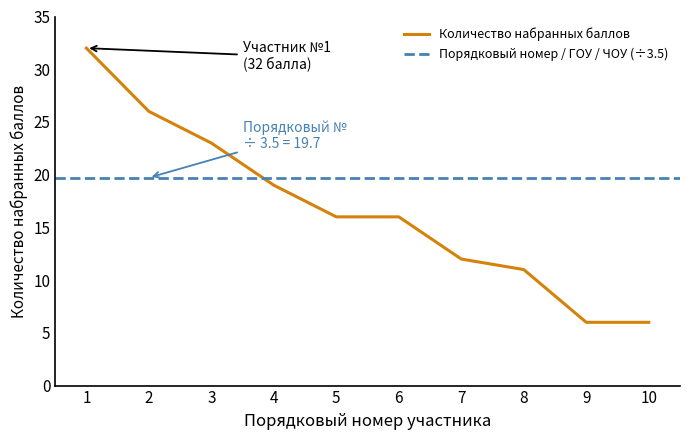

At which label does the data first exceed 16?

1